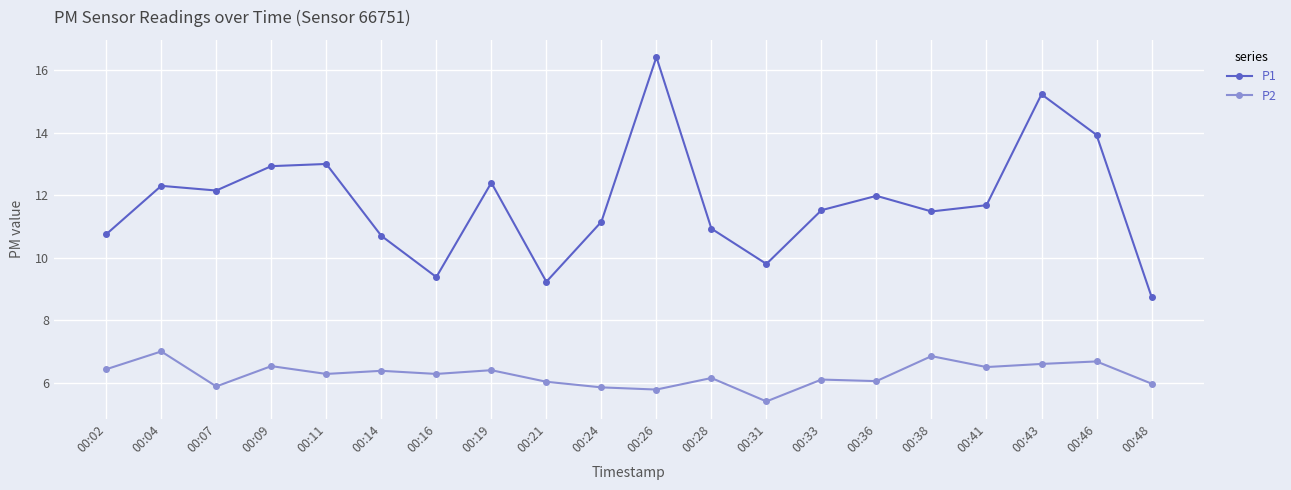

The value of P1 at 00:16 is 13.0. True or false?

False